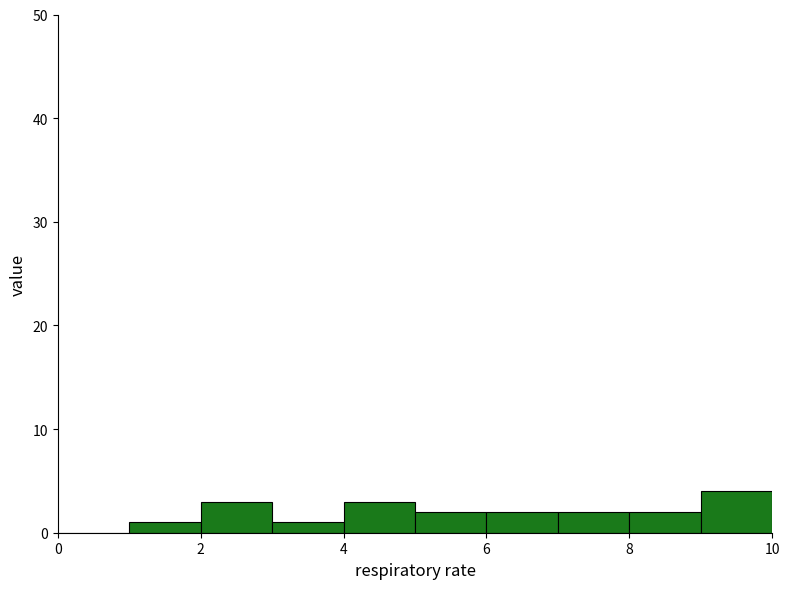

Over which range of the x-axis is the bar tallest?

9 to 10